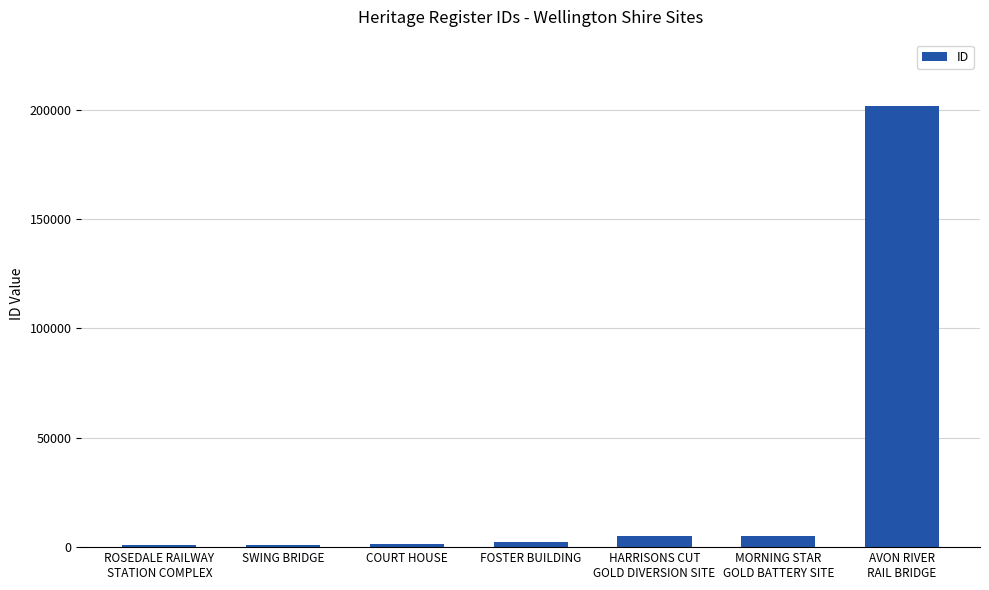

What is the label of the 5th bar from the right?

COURT HOUSE